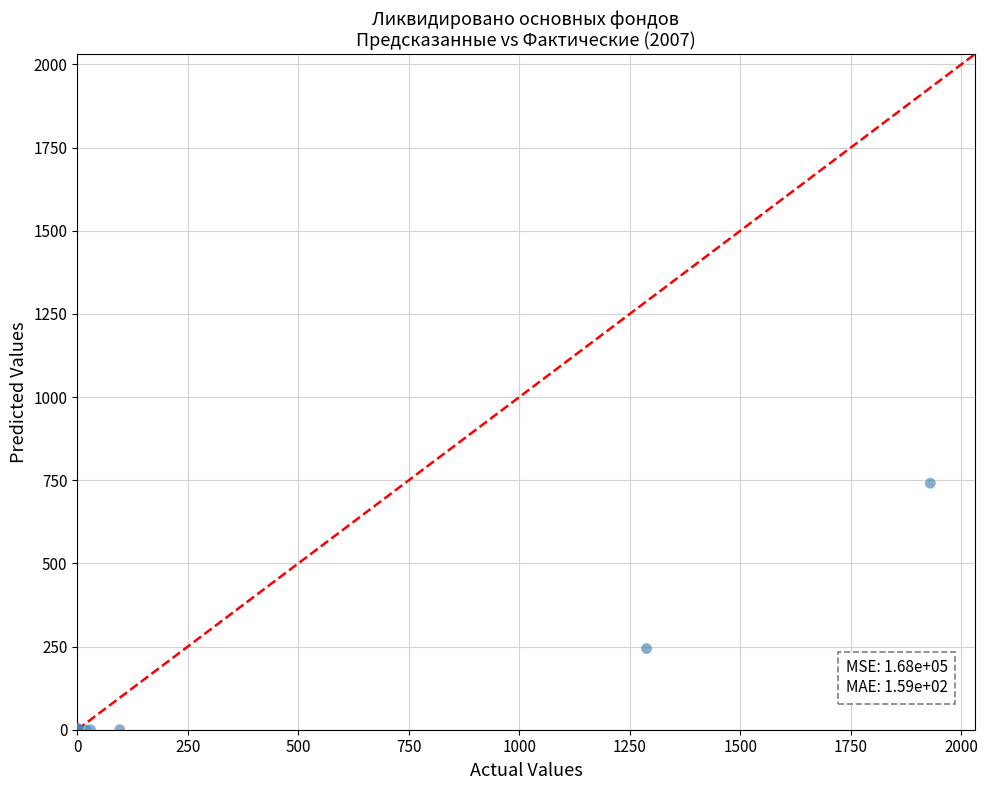

What Y value in the scatter plot is closest to 370?

244